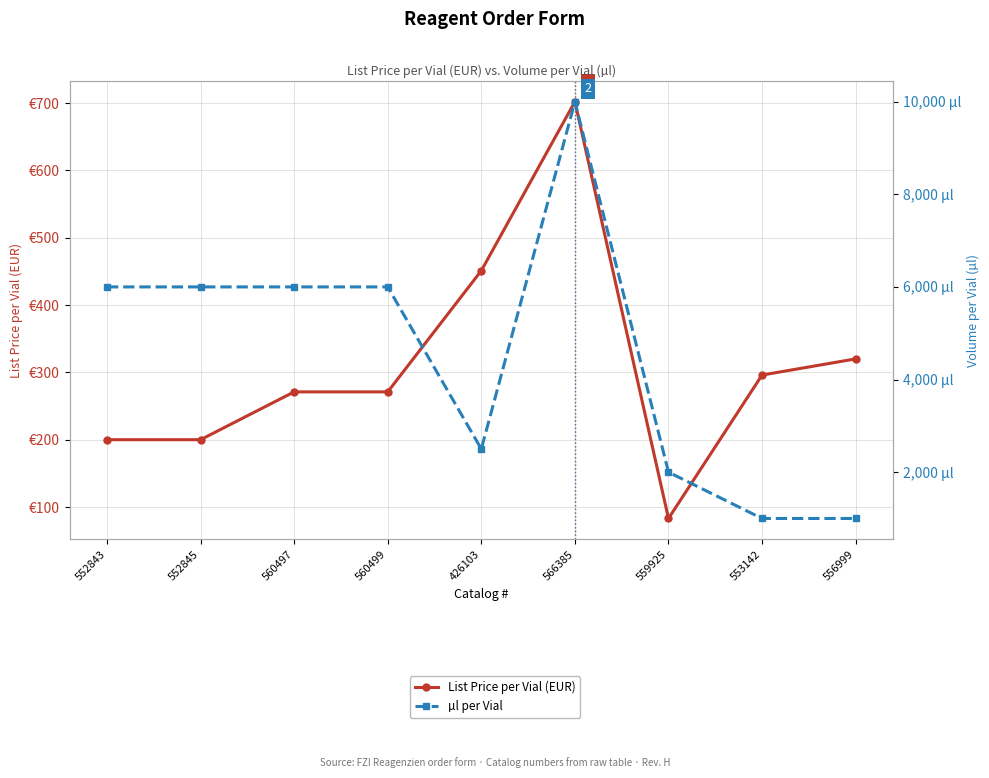

What is the label of the 5th point from the right?

426103